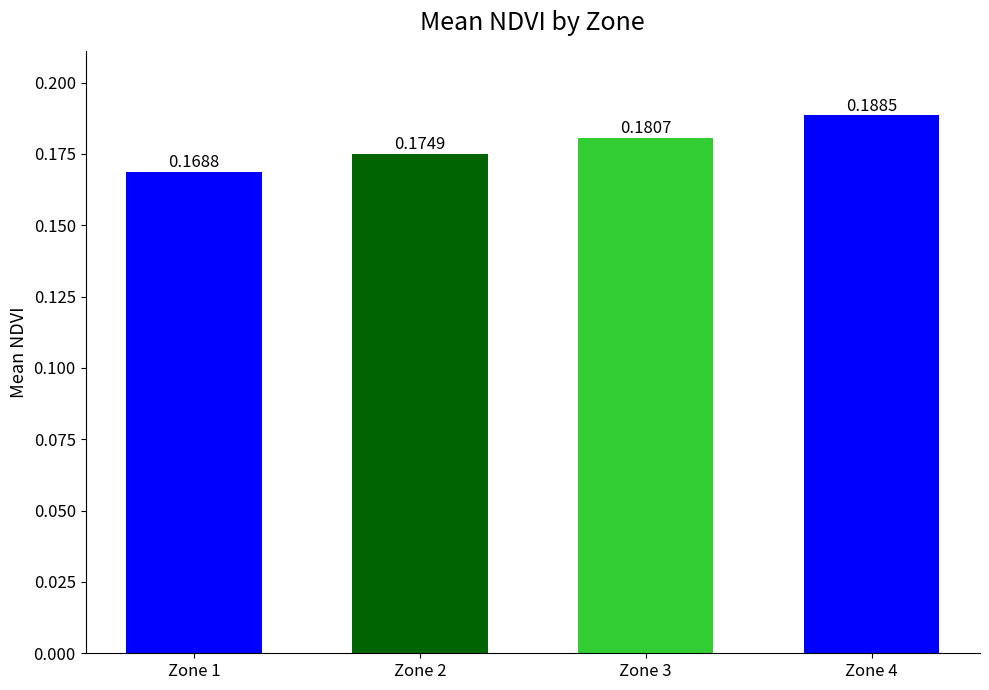

What is the sum of all values?

0.7